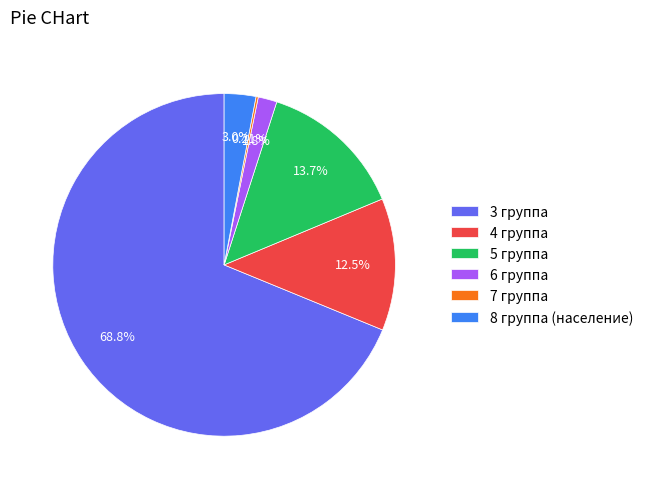

To the nearest percent, what percentage of the pie is 6 группа?

2%